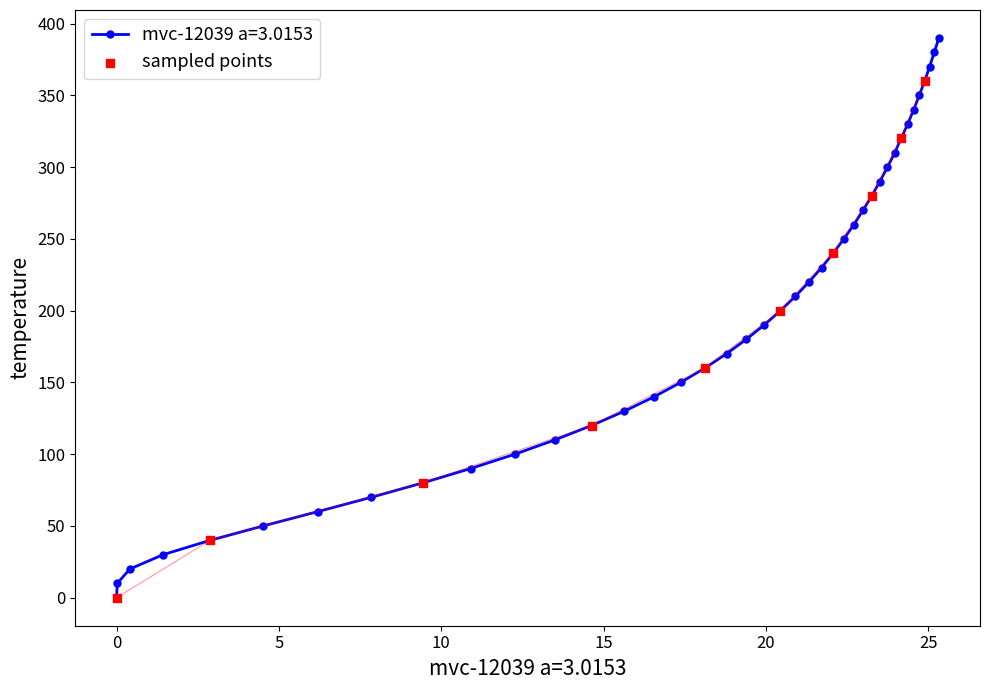

What is the value of the 5th point from the left?

40